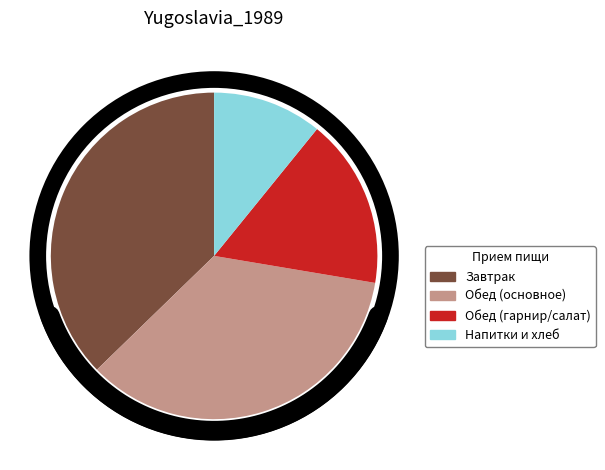

Is Каша геркулесовая молочная the majority of the pie?

No